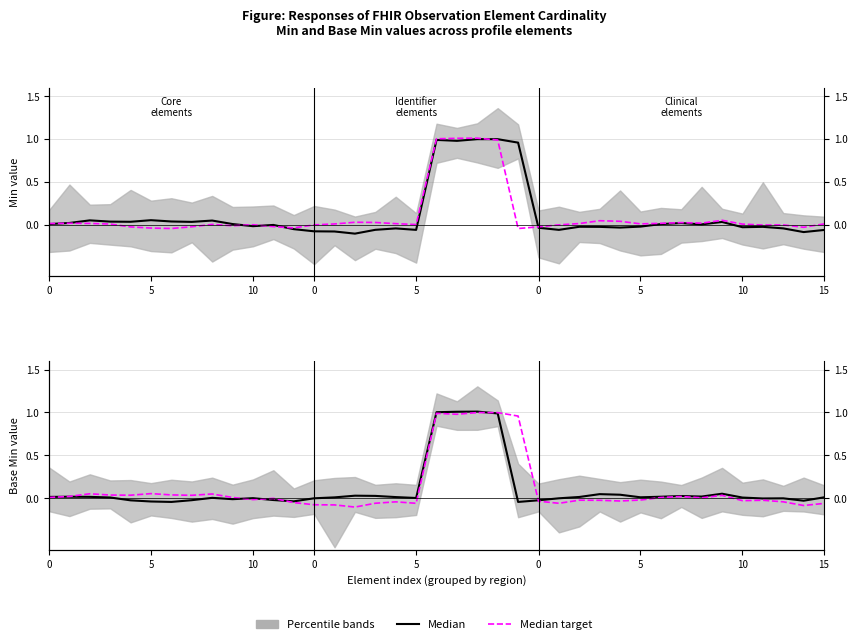

Which category has the highest value across all series?

21